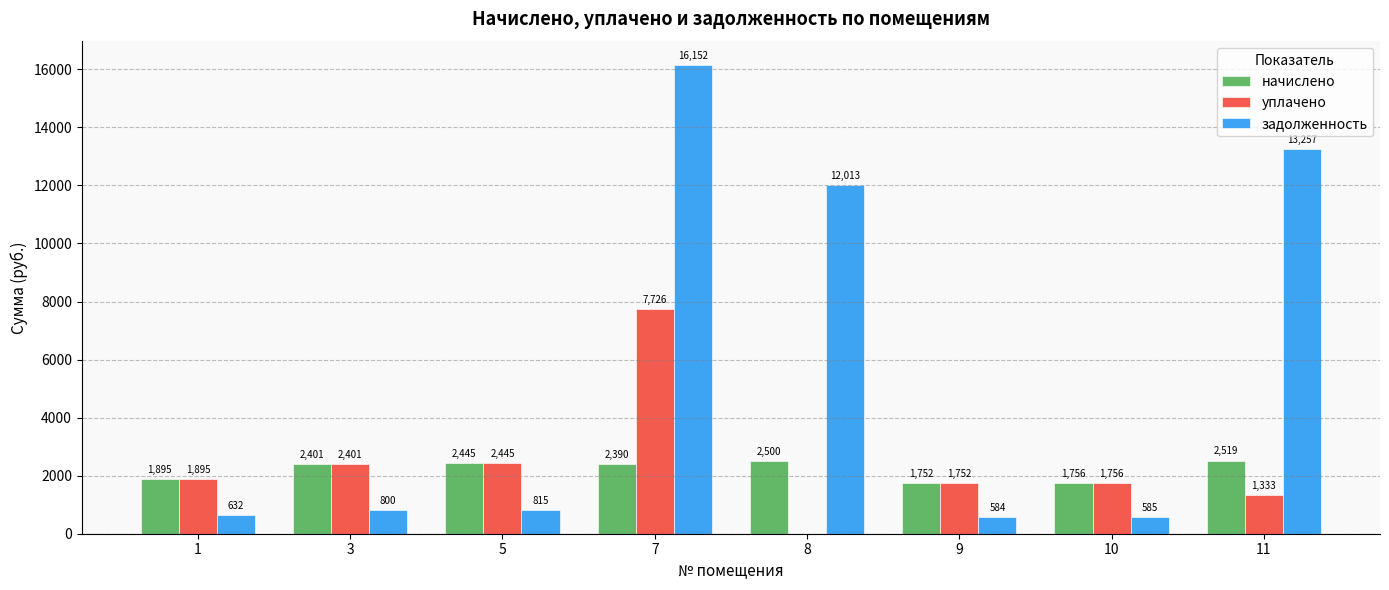

Where does the уплачено series first go above 1895?

1